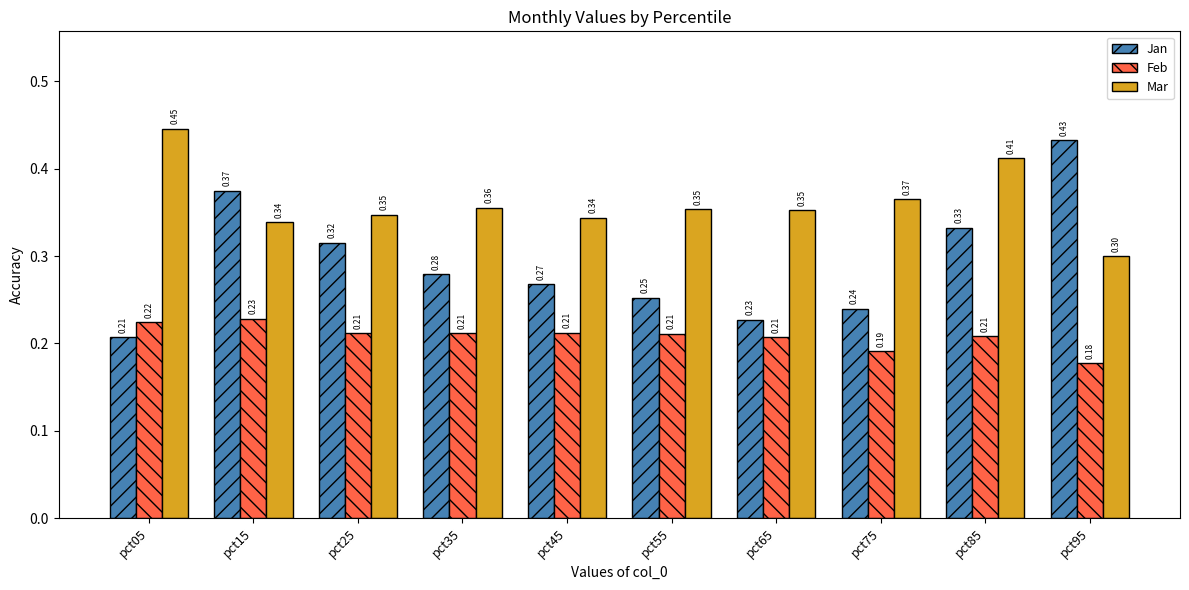

What is the sum of the Jan values at pct45 and pct55?

0.5